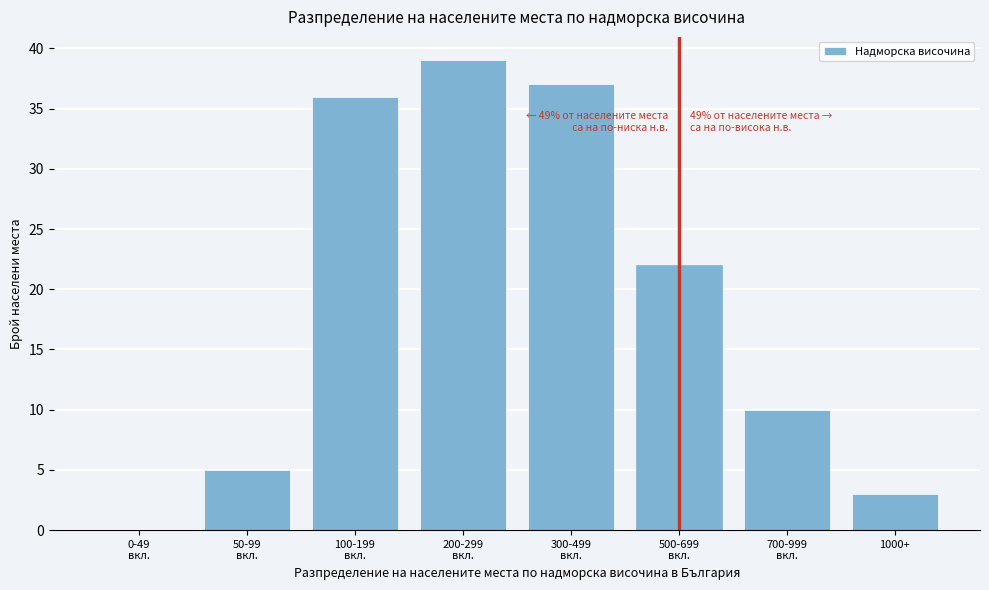

True or false: the data shows 5 at 1000+.

False